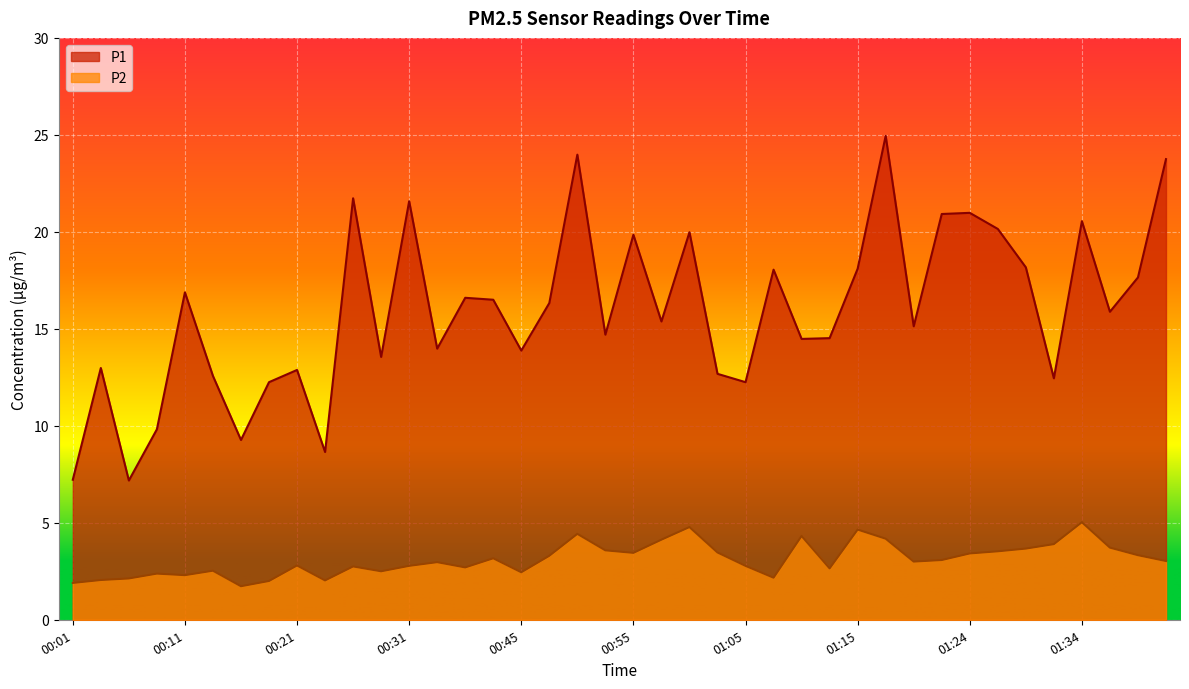

Does the chart display data point markers on the line(s)?

No